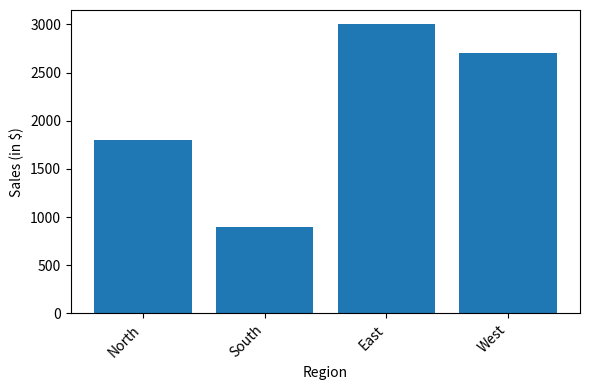

The value at North is 3097. True or false?

False